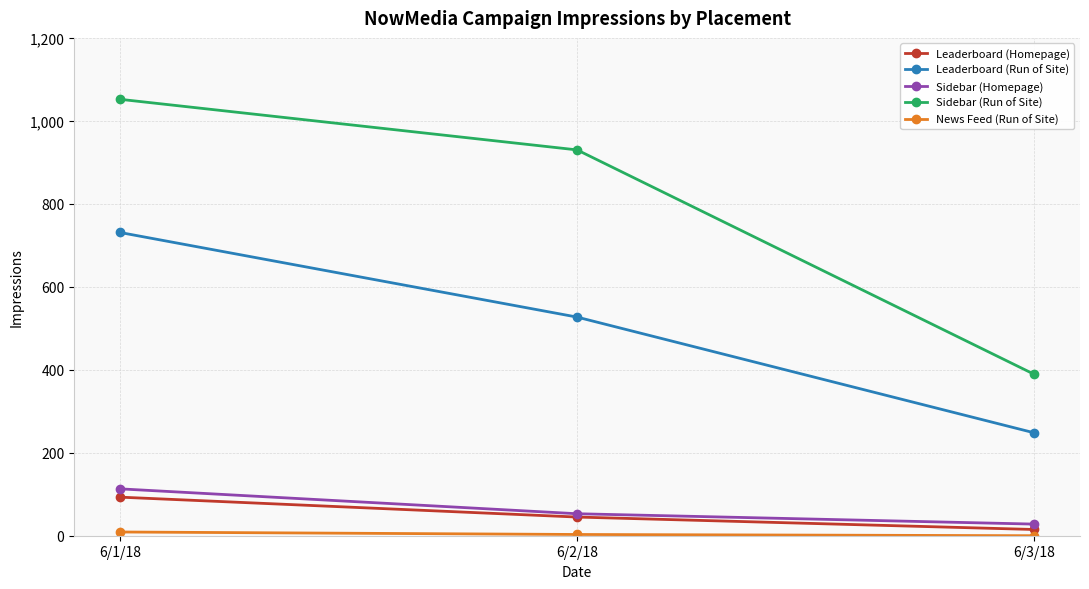

The Sidebar (Run of Site) series shows 1052 at 6/1/18. True or false?

True